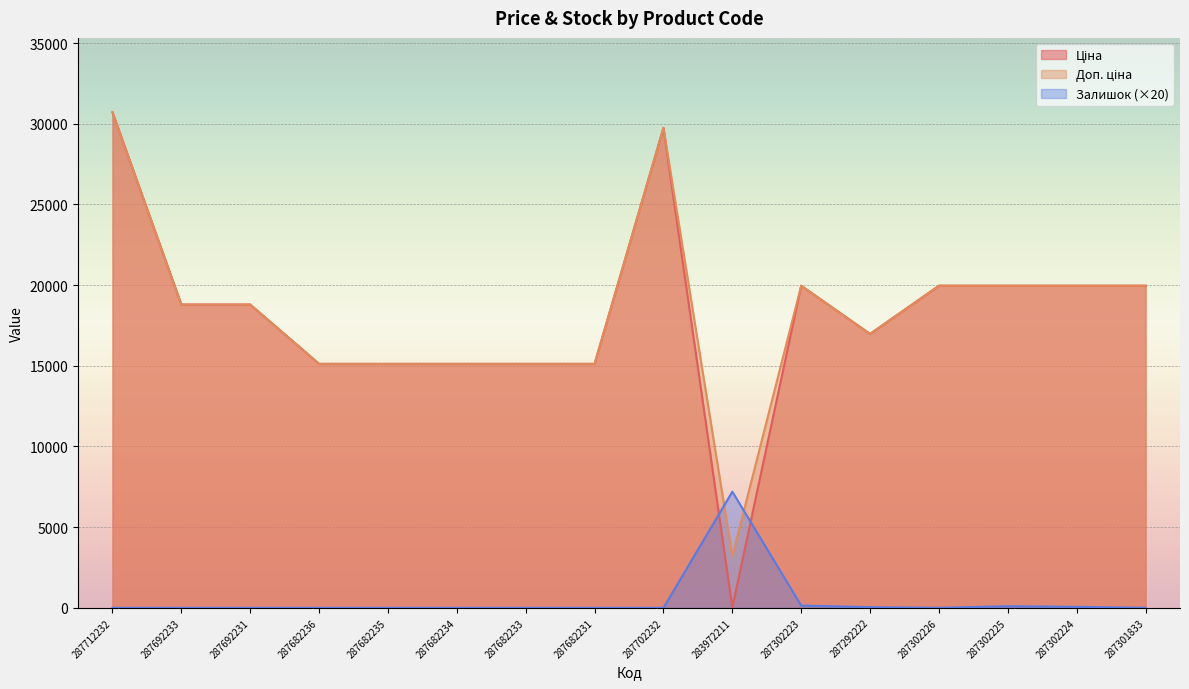

What is the total value across all series at 287302224?

39988.3